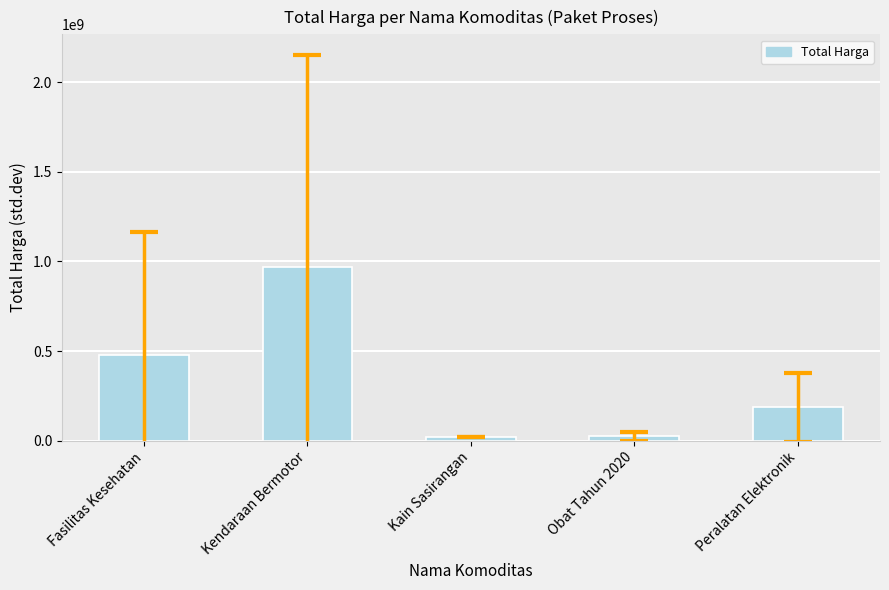

What is the average value?

335403256